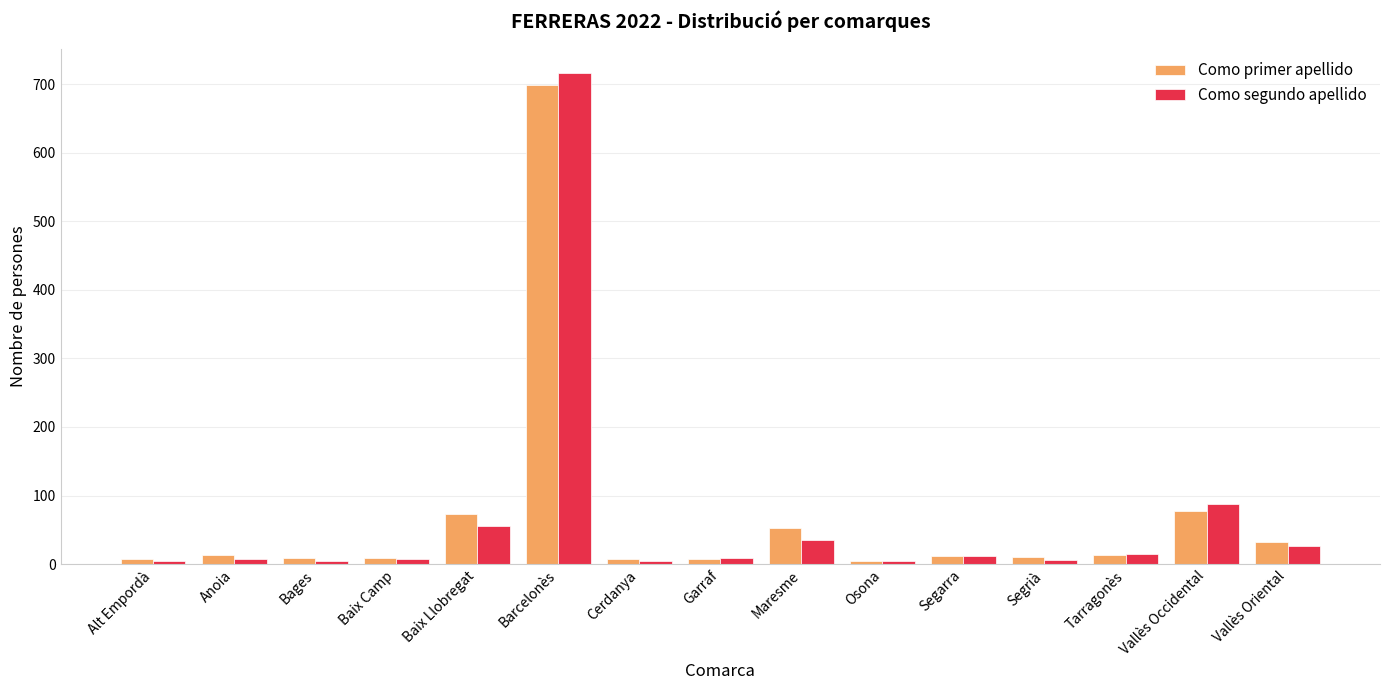

The value of Como primer apellido at Segarra is 12. True or false?

True